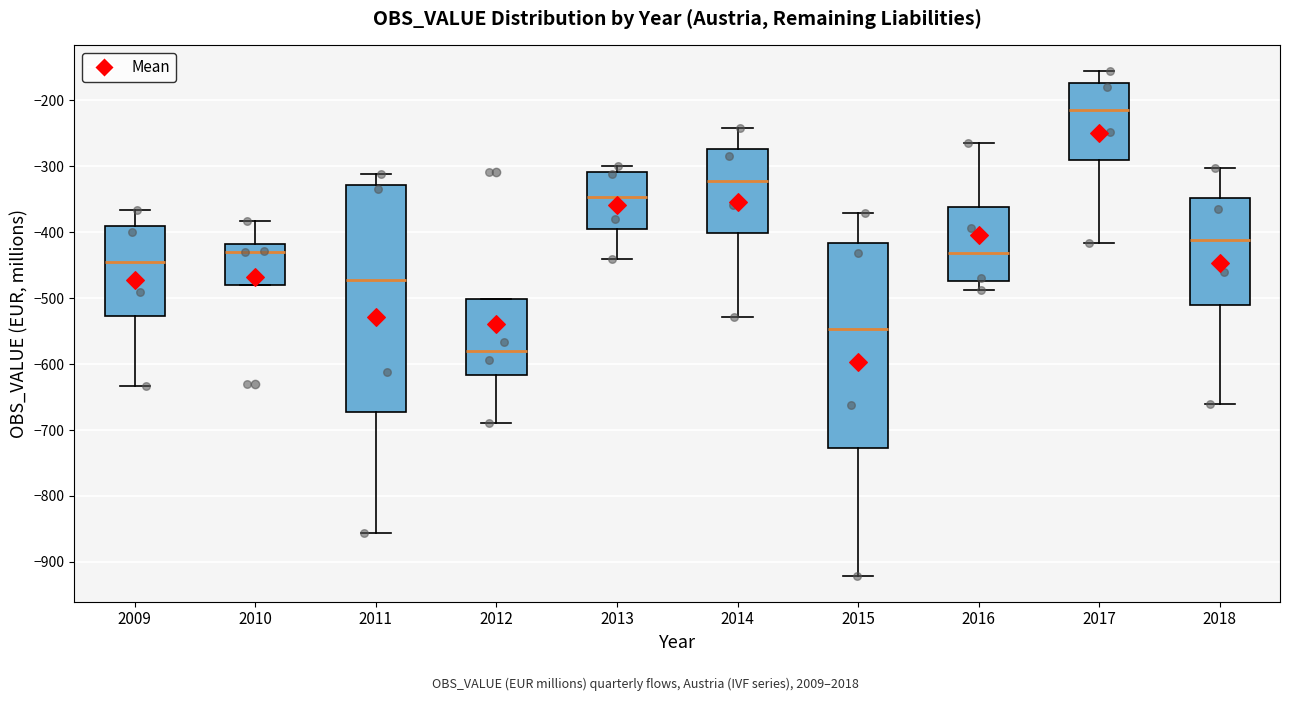

Reading left to right, transcribe this box plot: for each box, give where its median line is, the range the box spans, and where its two whiskers end, as read against the y-axis. The values are not printed on the chart, so give them approximately, as read against the axis.

2009: median -440, box -530 to -390, whiskers -630 to -370
2010: median -430, box -480 to -420, whiskers -480 to -380
2011: median -470, box -670 to -330, whiskers -860 to -310
2012: median -580, box -620 to -500, whiskers -690 to -500
2013: median -350, box -400 to -310, whiskers -440 to -300
2014: median -320, box -400 to -270, whiskers -530 to -240
2015: median -550, box -730 to -420, whiskers -920 to -370
2016: median -430, box -470 to -360, whiskers -490 to -260
2017: median -210, box -290 to -170, whiskers -420 to -150
2018: median -410, box -510 to -350, whiskers -660 to -300